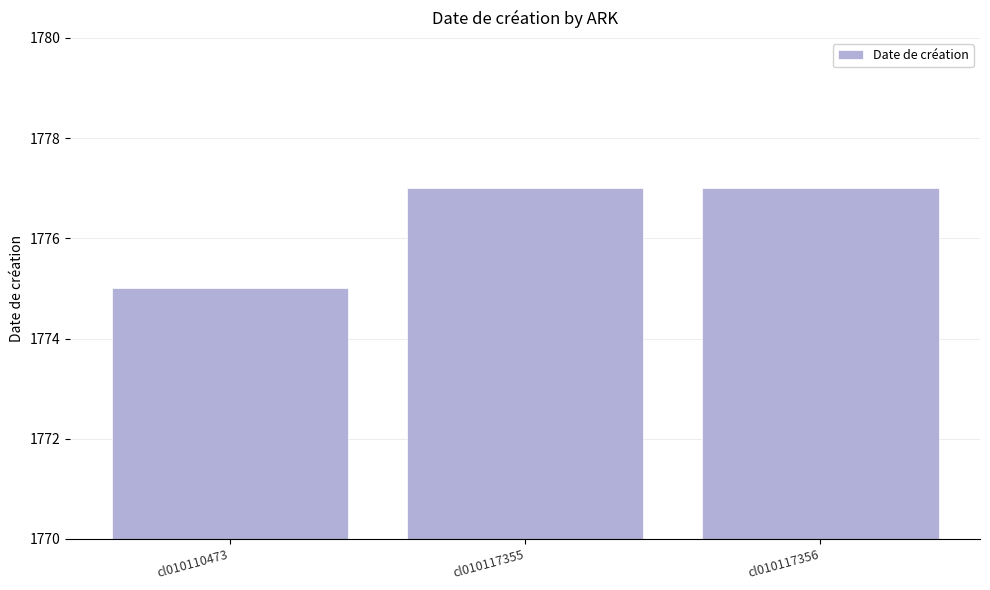

What is the difference between the values at cl010117356 and cl010110473?

2